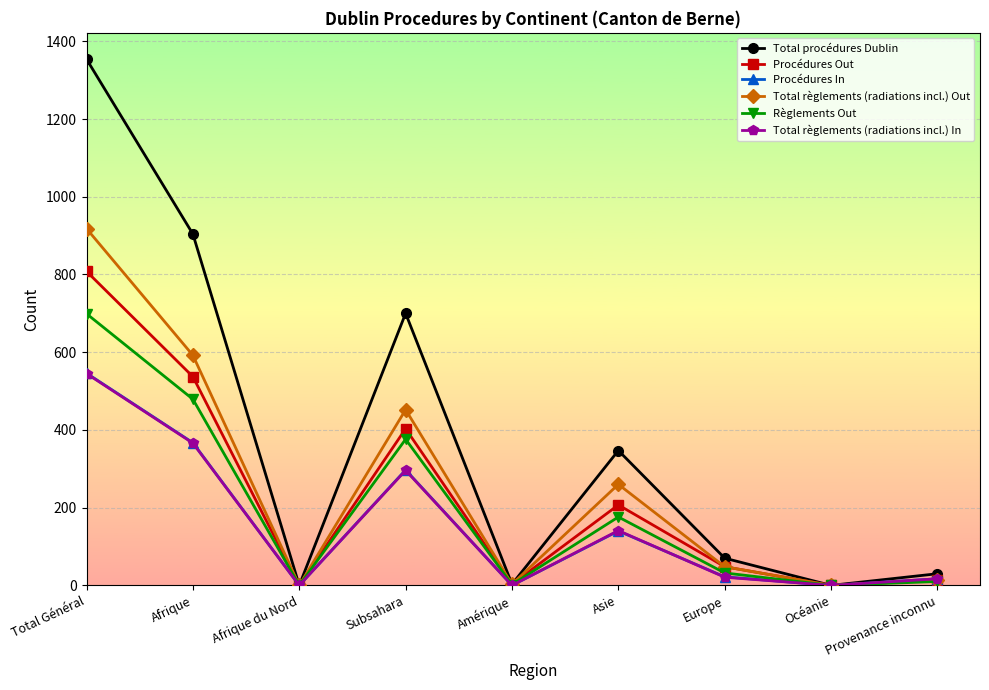

The value of Total règlements (radiations incl.) Out at Europe is 48. True or false?

True